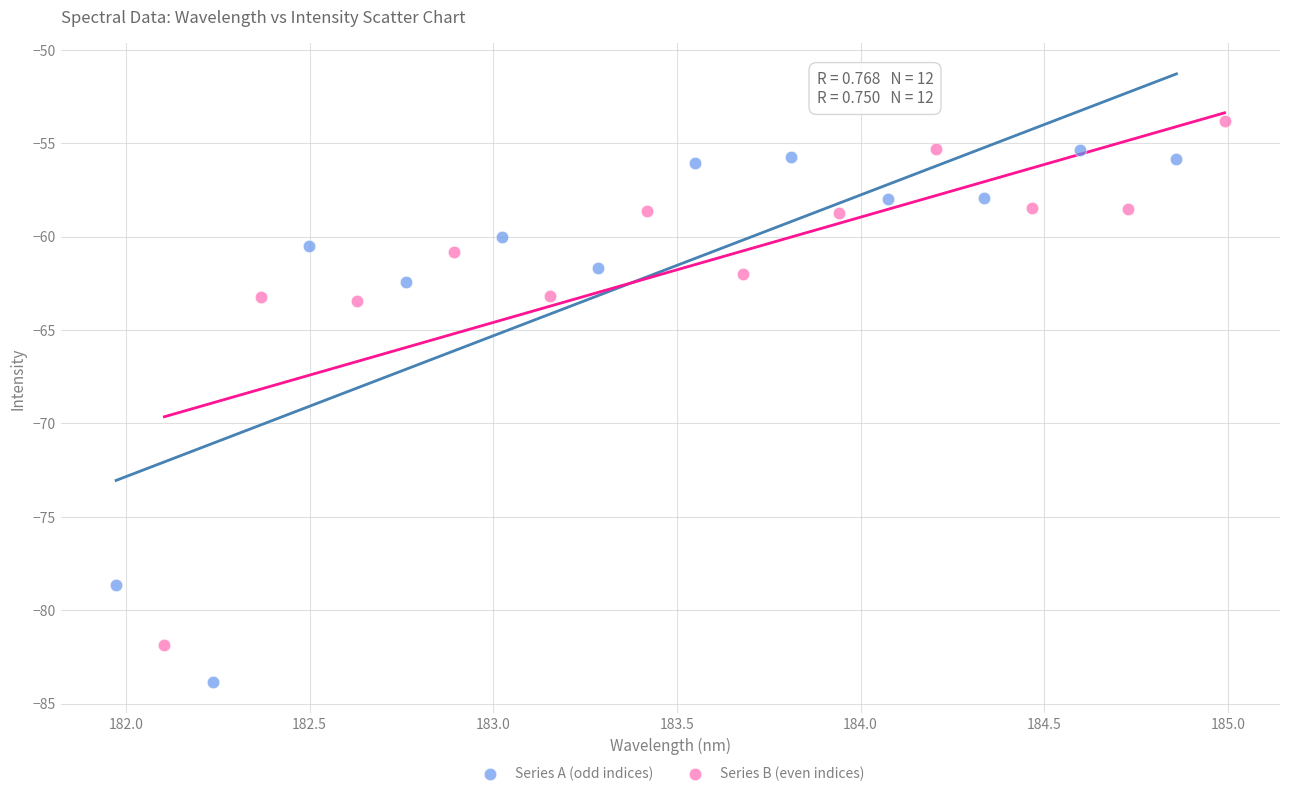

Which series contains the highest Y value?

Series B (even indices)